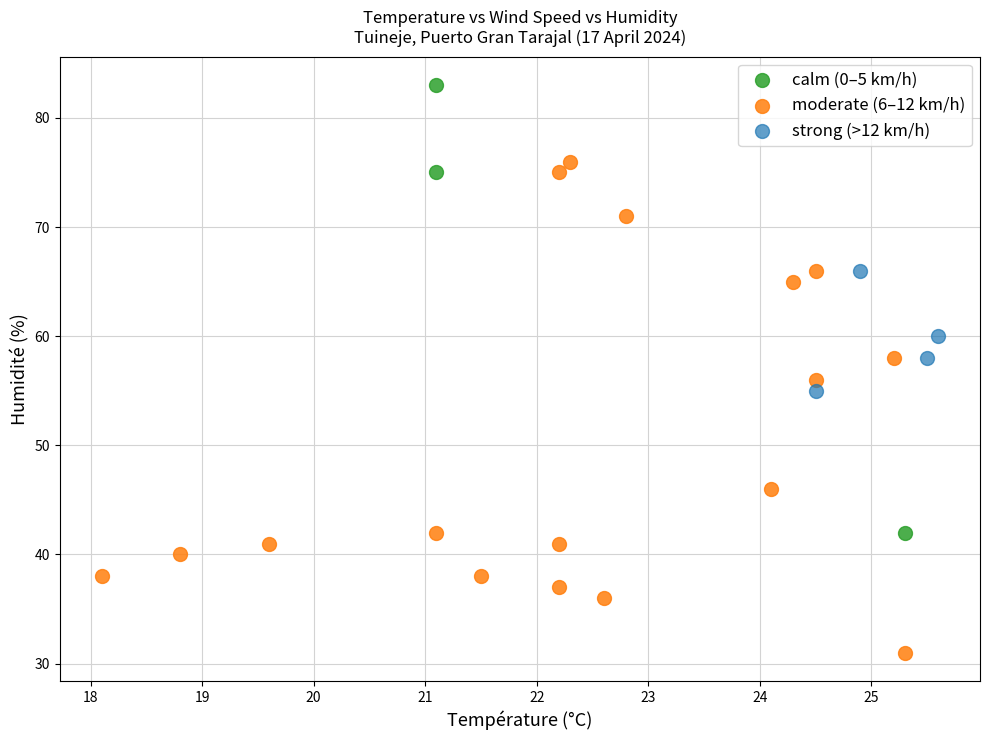

Which series reaches the minimum Y coordinate?

moderate (6–12 km/h)